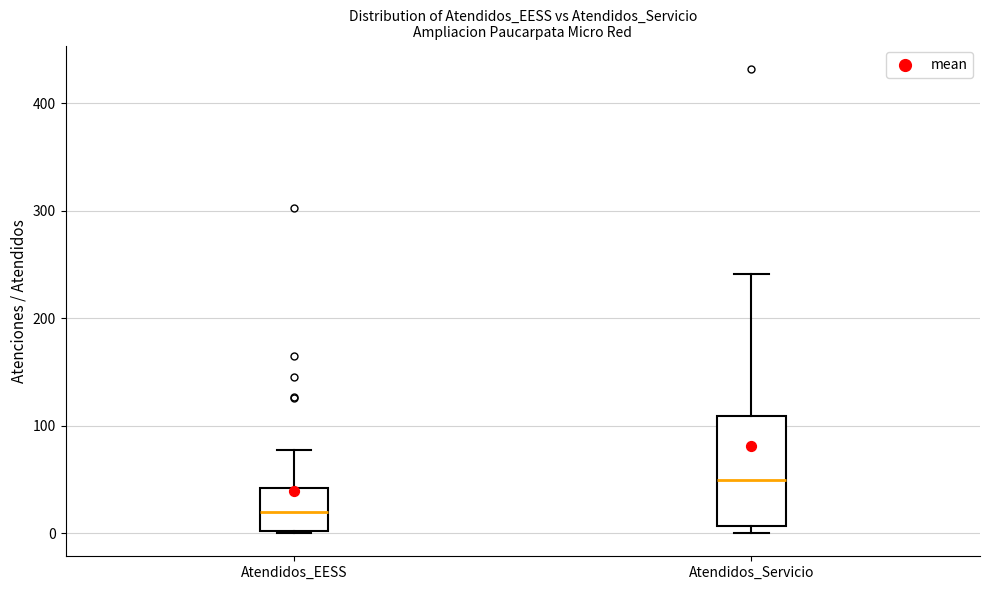

Where does the median line of the box for Atendidos_EESS sit on the y-axis? The values are not printed on the chart, so give them approximately, as read against the axis.

20